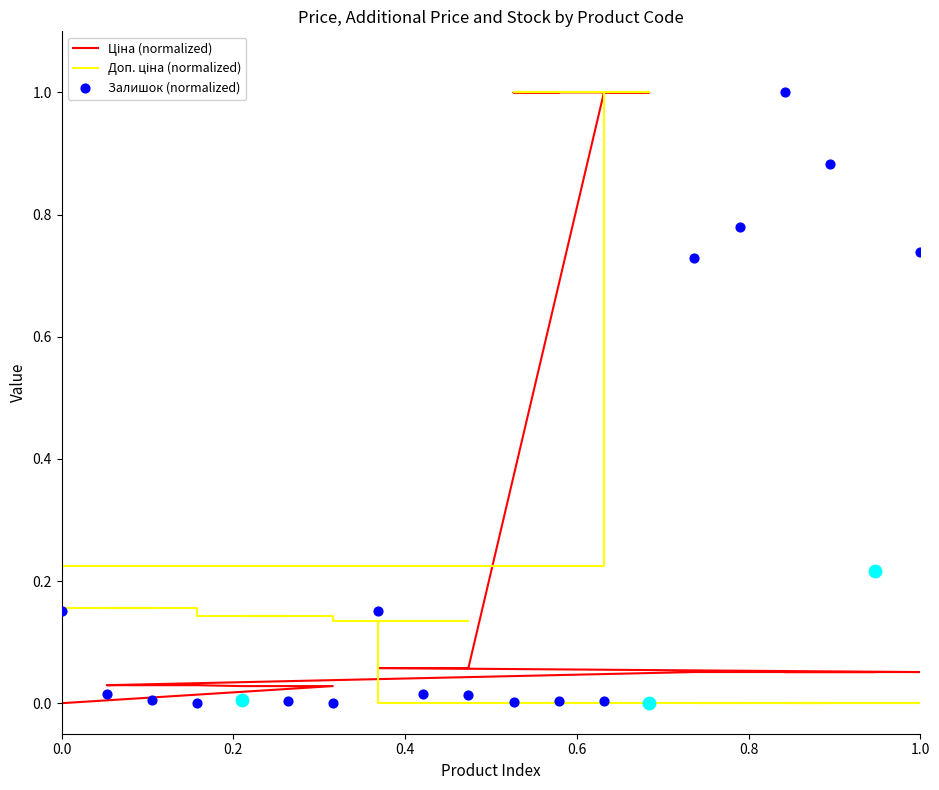

At how many categories does at least one series exceed 0?

19